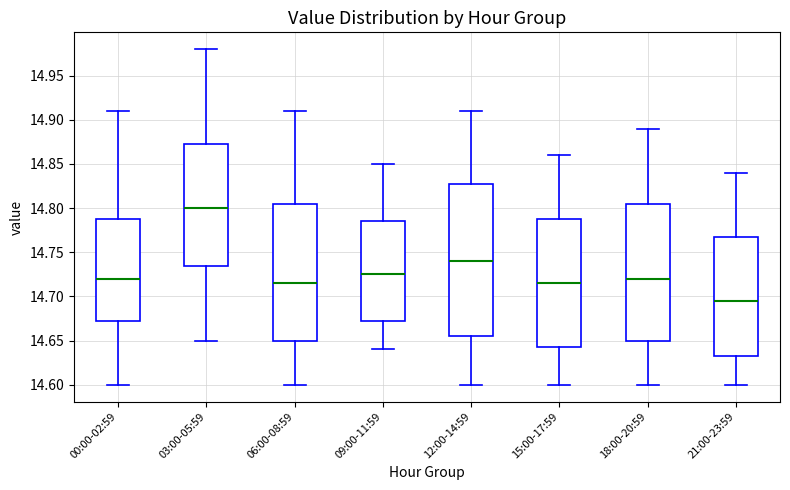

Reading left to right, read every box against the y-axis: the position of its median line, the range the box covers, and the ends of its whiskers. The values are not printed on the chart, so give them approximately, as read against the axis.

00:00-02:59: median 14.720, box 14.675 to 14.790, whiskers 14.600 to 14.910
03:00-05:59: median 14.800, box 14.735 to 14.875, whiskers 14.650 to 14.980
06:00-08:59: median 14.715, box 14.650 to 14.805, whiskers 14.600 to 14.910
09:00-11:59: median 14.725, box 14.675 to 14.785, whiskers 14.640 to 14.850
12:00-14:59: median 14.740, box 14.655 to 14.830, whiskers 14.600 to 14.910
15:00-17:59: median 14.715, box 14.645 to 14.790, whiskers 14.600 to 14.860
18:00-20:59: median 14.720, box 14.650 to 14.805, whiskers 14.600 to 14.890
21:00-23:59: median 14.695, box 14.635 to 14.770, whiskers 14.600 to 14.840